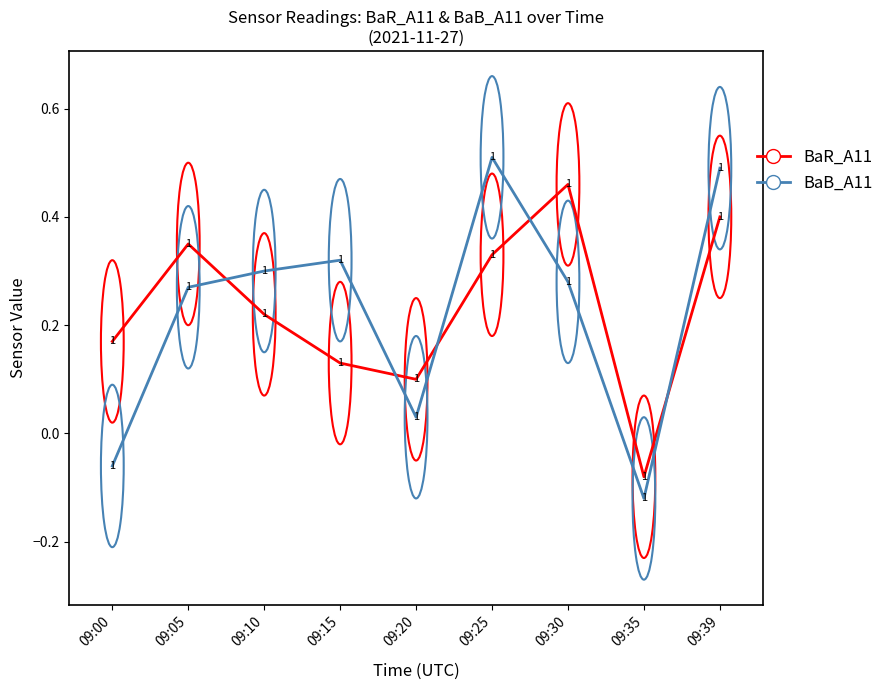

At which label does BaB_A11 reach its peak?

09:25